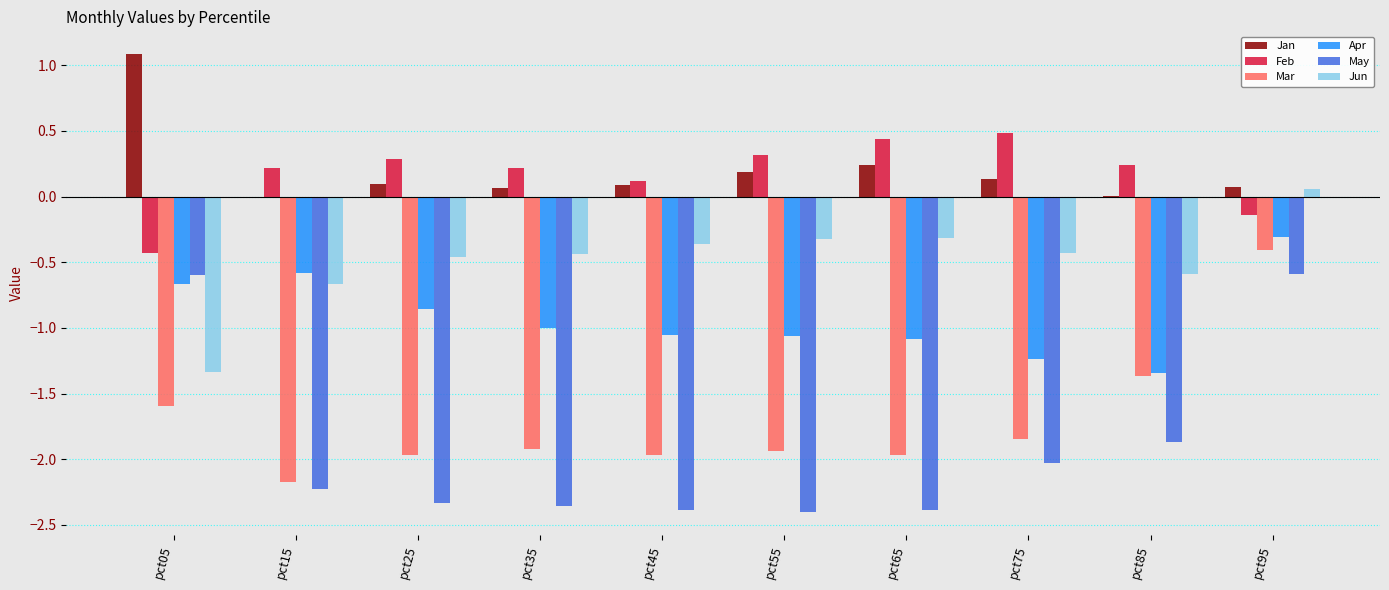

Which series has the widest spread of values?

May